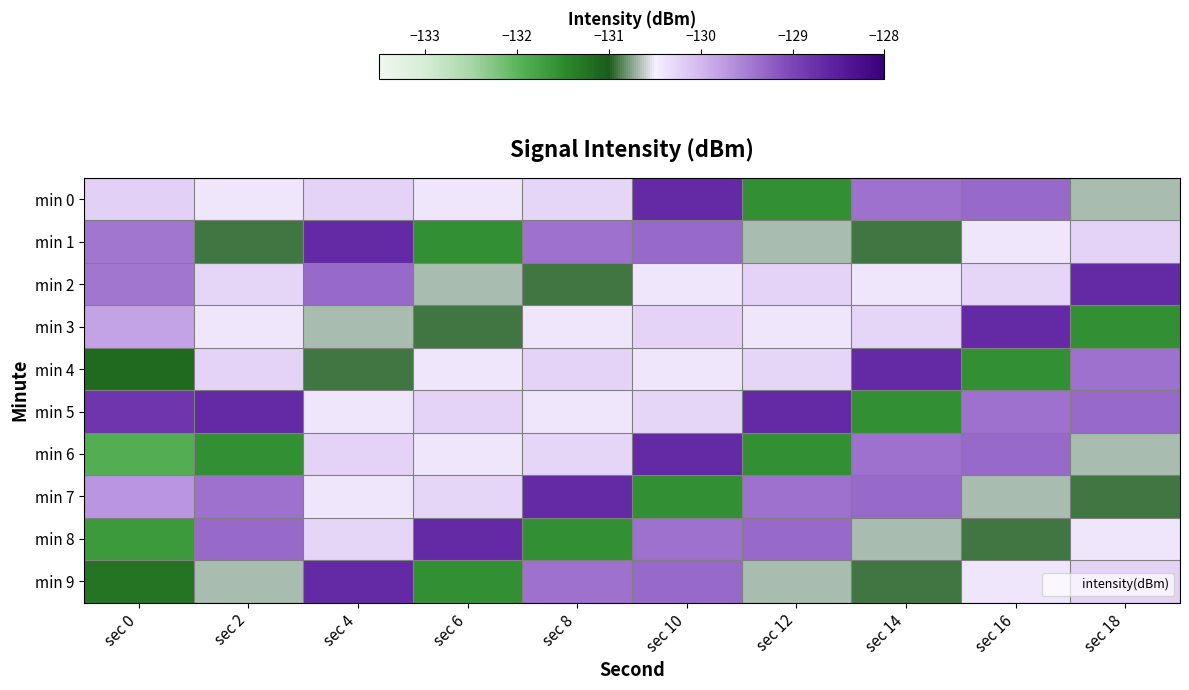

At which category is the sum across all series the highest?

sec 10